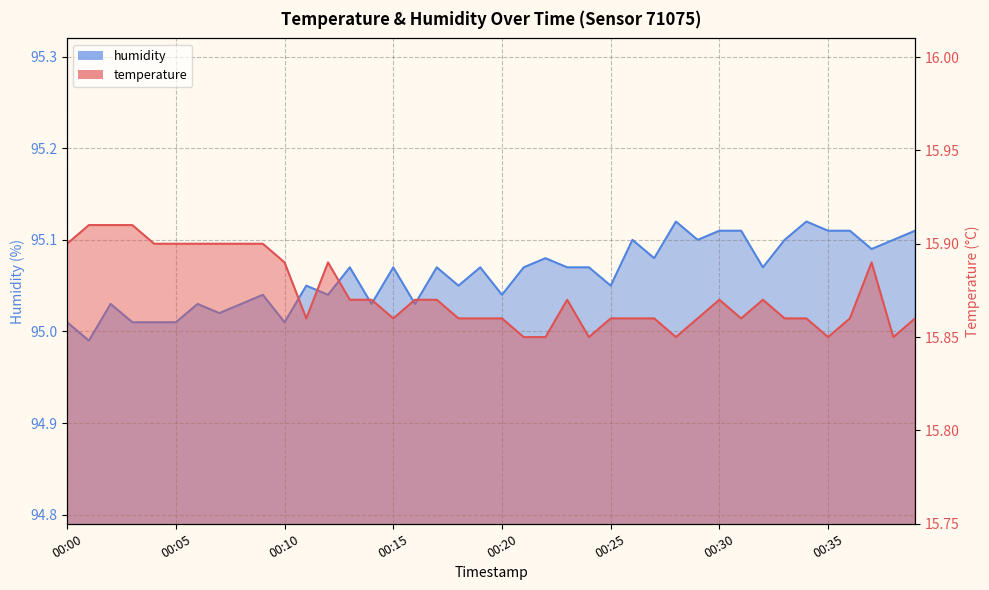

What is the value of the humidity point at the 30th from the left?

95.1